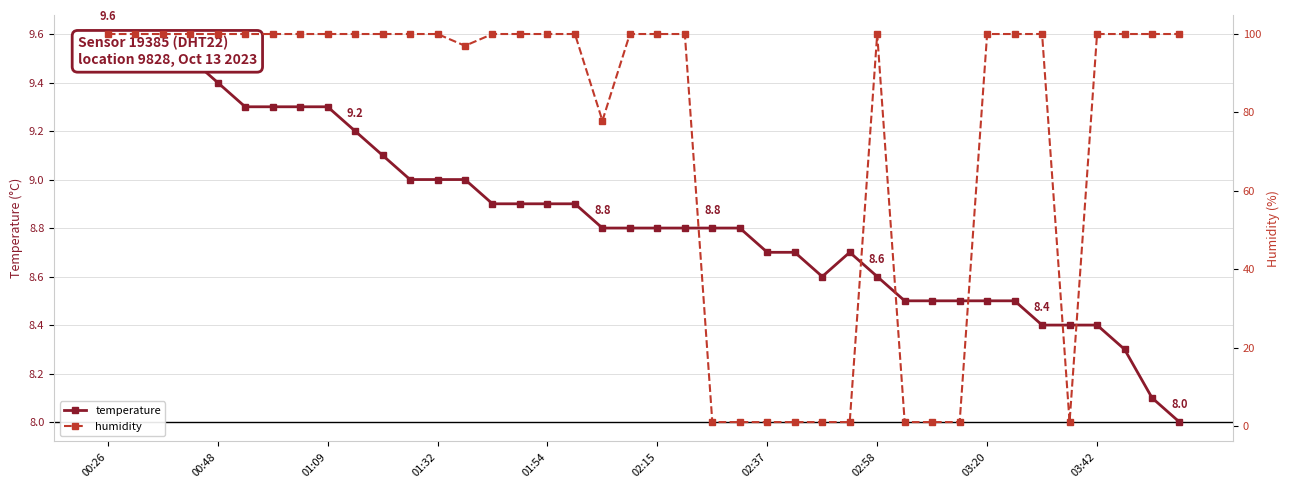

What is the highest value of the temperature series?

9.6